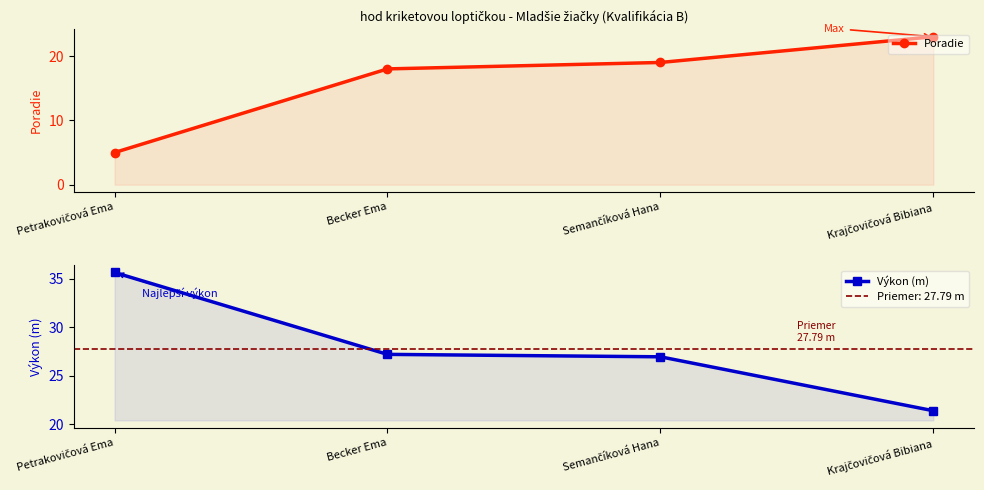

True or false: Poradie and Výkon (m) cross at least once.

True